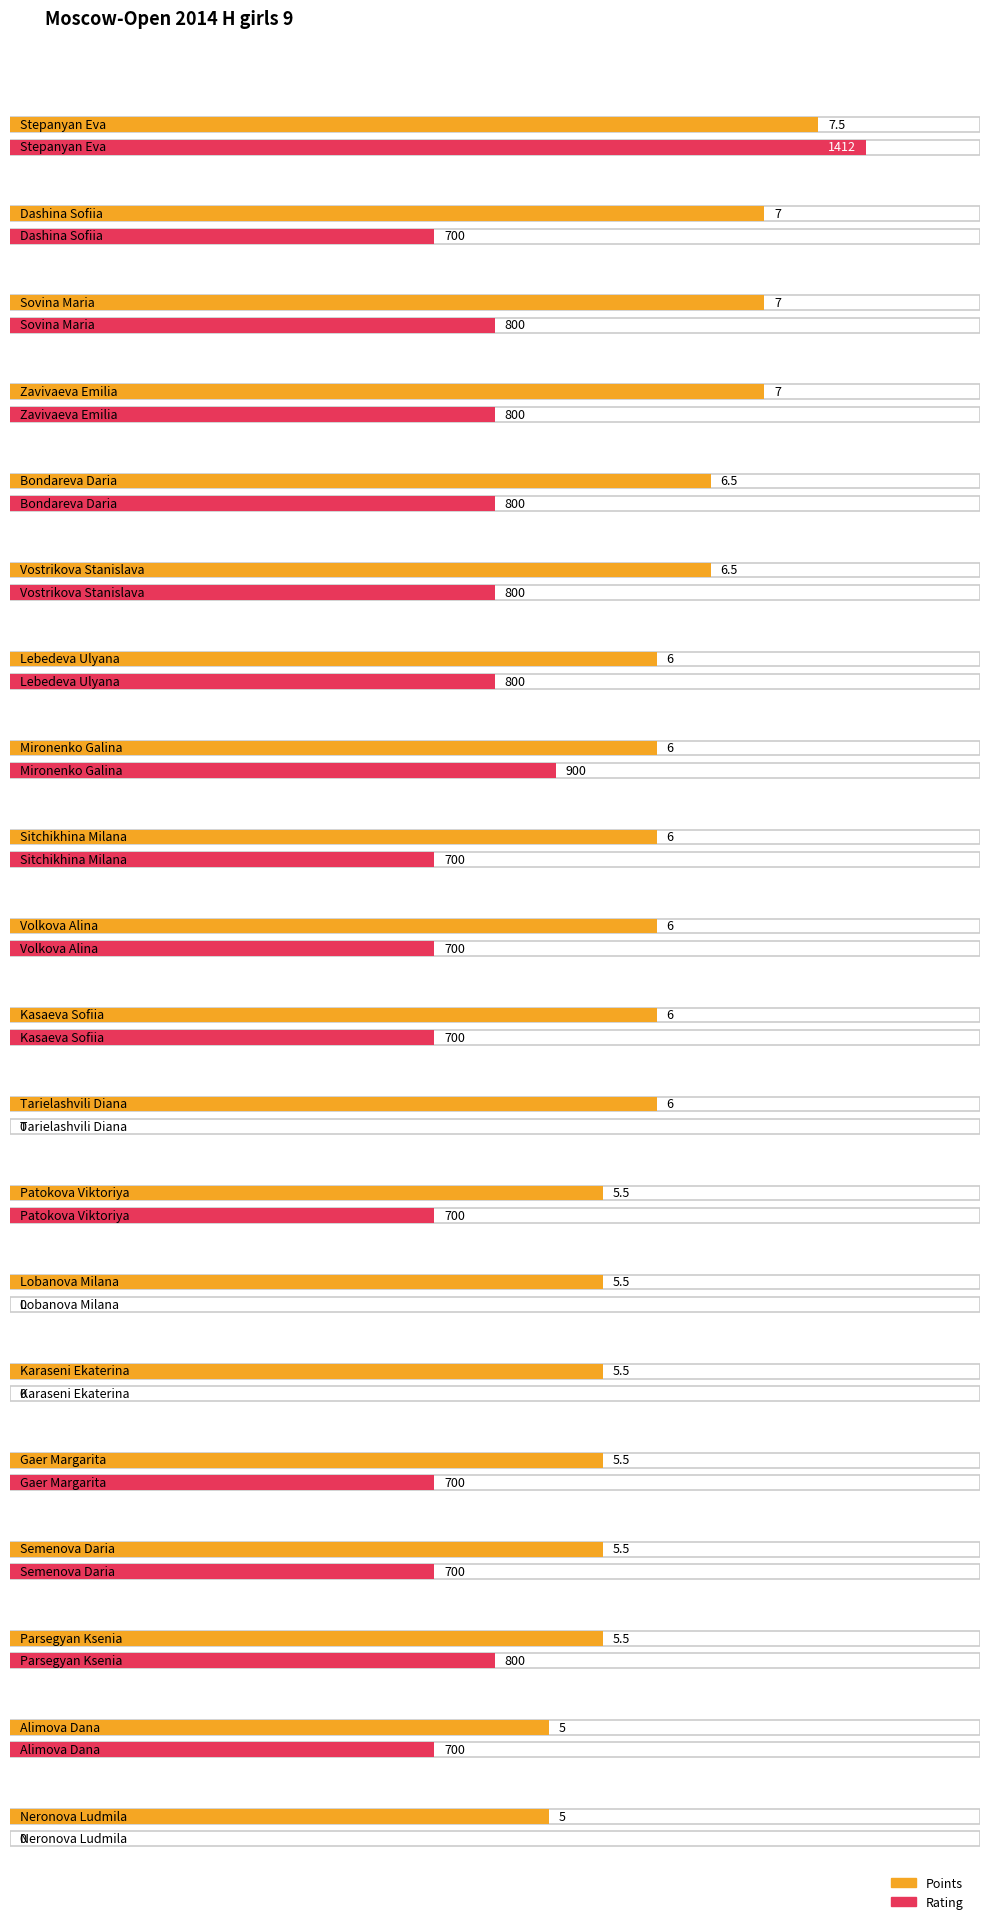

Reading left to right, what are all the values shown in this chart?

Points: Stepanyan Eva=7.5	Dashina Sofiia=7.0	Sovina Maria=7.0	Zavivaeva Emilia=7.0	Bondareva Daria=6.5	Vostrikova Stanislava=6.5	Lebedeva Ulyana=6.0	Mironenko Galina=6.0	Sitchikhina Milana=6.0	Volkova Alina=6.0	Kasaeva Sofiia=6.0	Tarielashvili Diana=6.0	Patokova Viktoriya=5.5	Lobanova Milana=5.5	Karaseni Ekaterina=5.5	Gaer Margarita=5.5	Semenova Daria=5.5	Parsegyan Ksenia=5.5	Alimova Dana=5.0	Neronova Ludmila=5.0
Rating: Stepanyan Eva=1412.0	Dashina Sofiia=700.0	Sovina Maria=800.0	Zavivaeva Emilia=800.0	Bondareva Daria=800.0	Vostrikova Stanislava=800.0	Lebedeva Ulyana=800.0	Mironenko Galina=900.0	Sitchikhina Milana=700.0	Volkova Alina=700.0	Kasaeva Sofiia=700.0	Tarielashvili Diana=0.0	Patokova Viktoriya=700.0	Lobanova Milana=0.0	Karaseni Ekaterina=0.0	Gaer Margarita=700.0	Semenova Daria=700.0	Parsegyan Ksenia=800.0	Alimova Dana=700.0	Neronova Ludmila=0.0